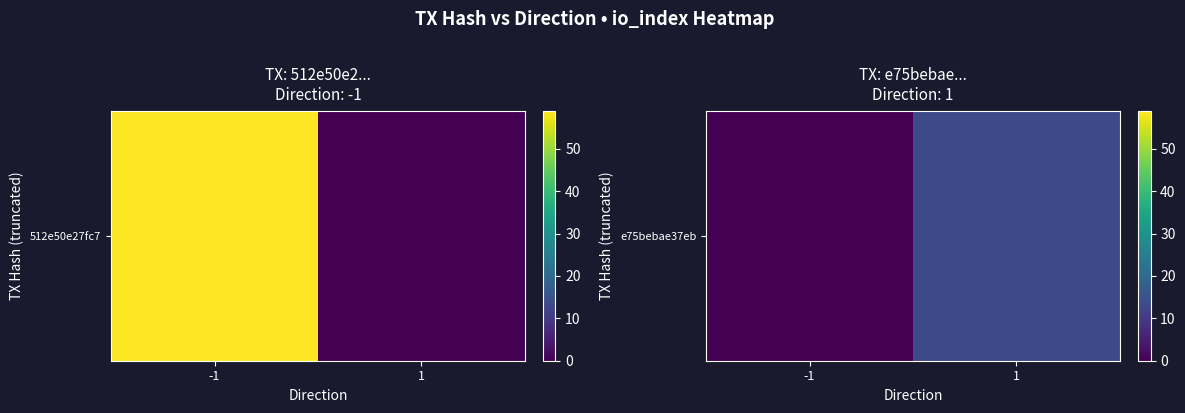

The chart shows a value of 13 at 1. True or false?

True